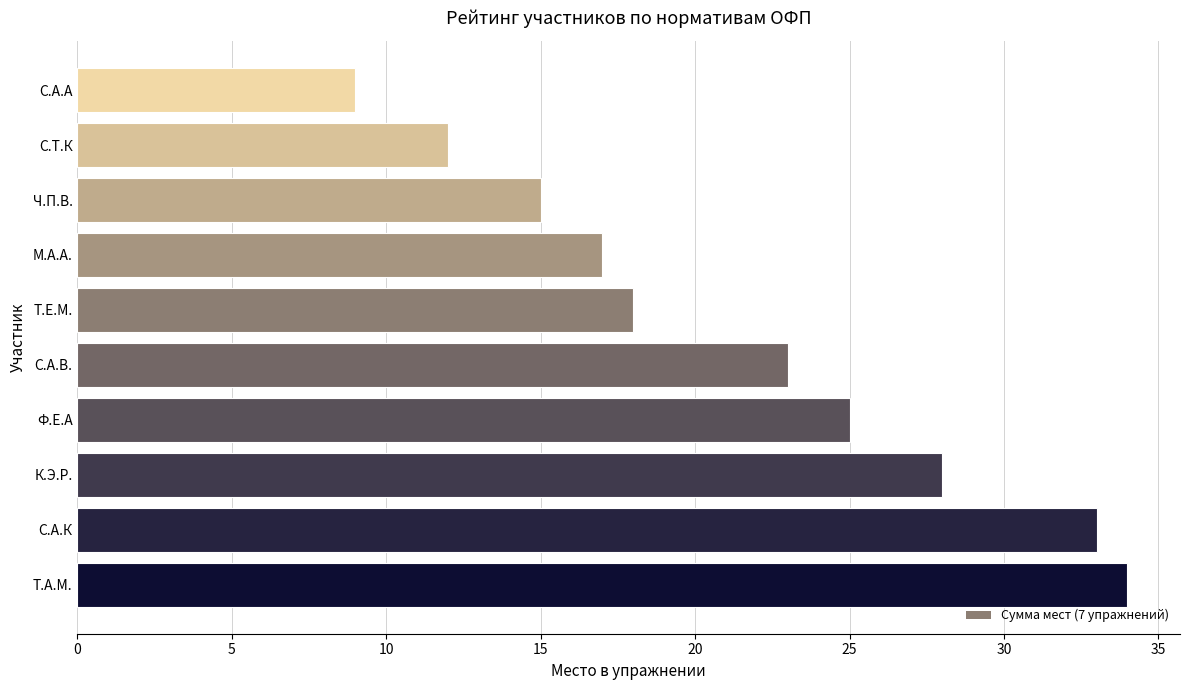

At which label is the value closest to 21?

С.А.В.